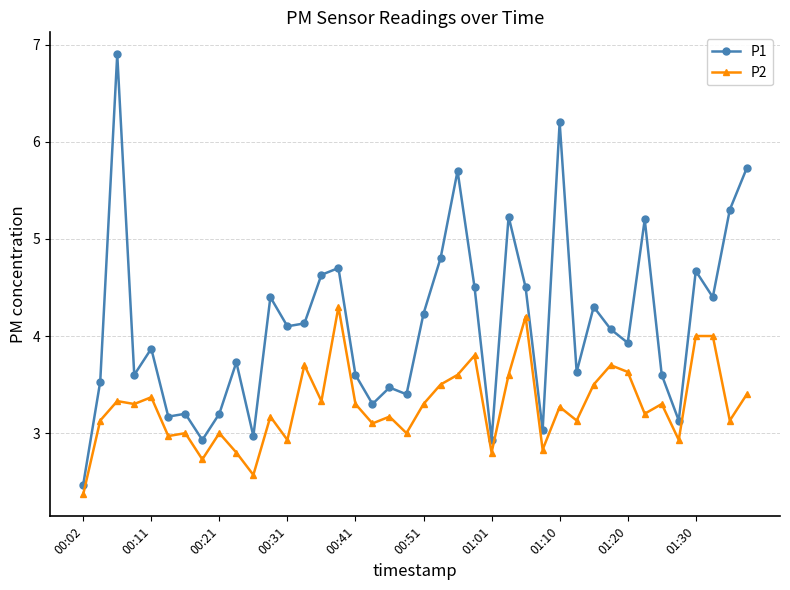

True or false: P1 and P2 intersect in this chart.

False